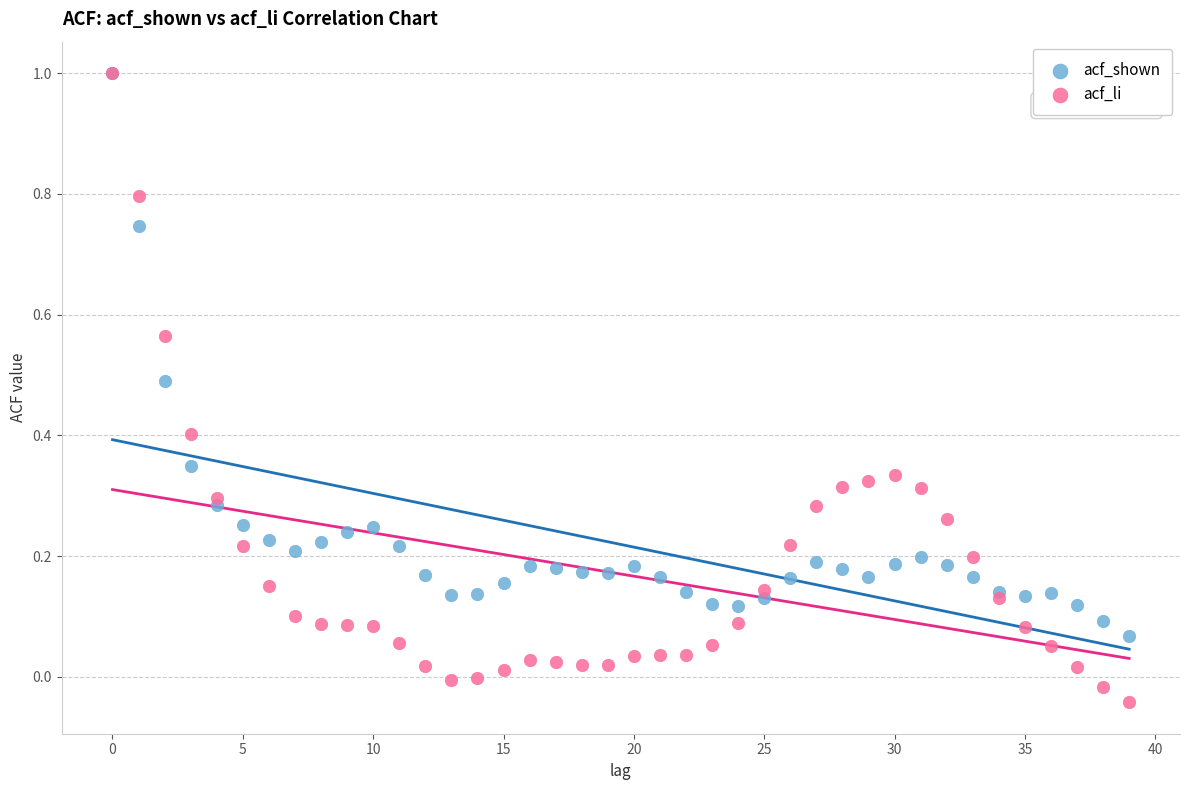

What are all the series names shown in the legend?

acf_shown, acf_li